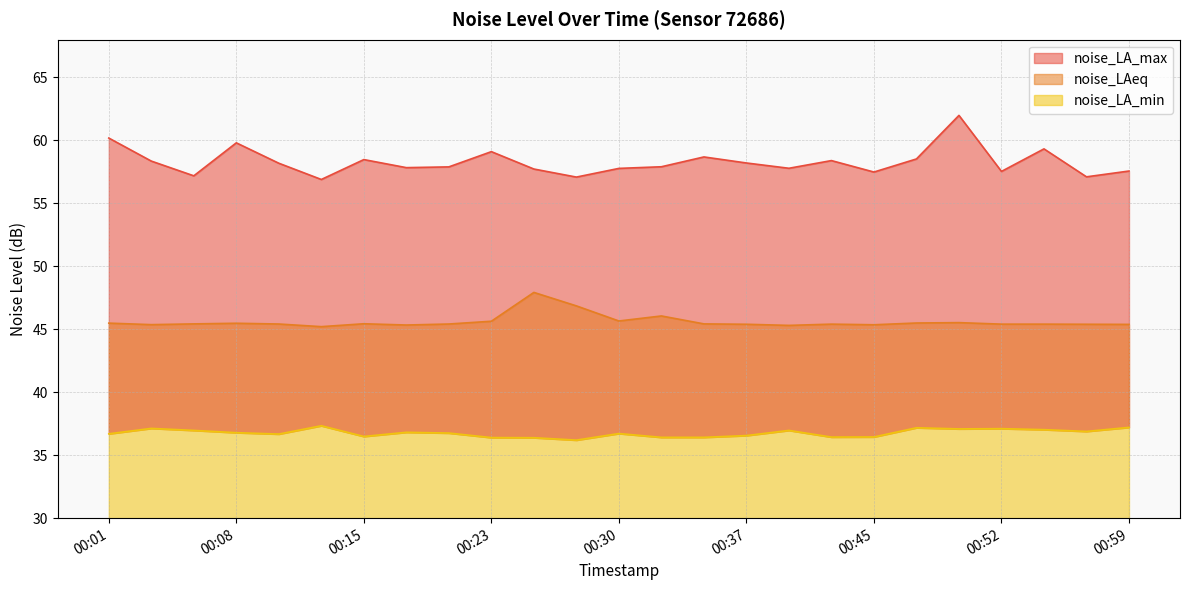

True or false: noise_LA_min and noise_LAeq intersect in this chart.

False